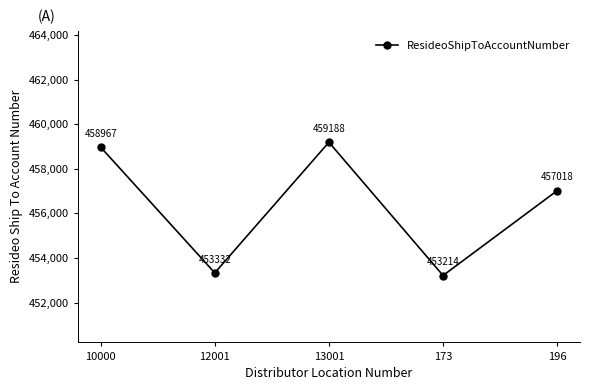

What is the label of the 5th point from the right?

10000